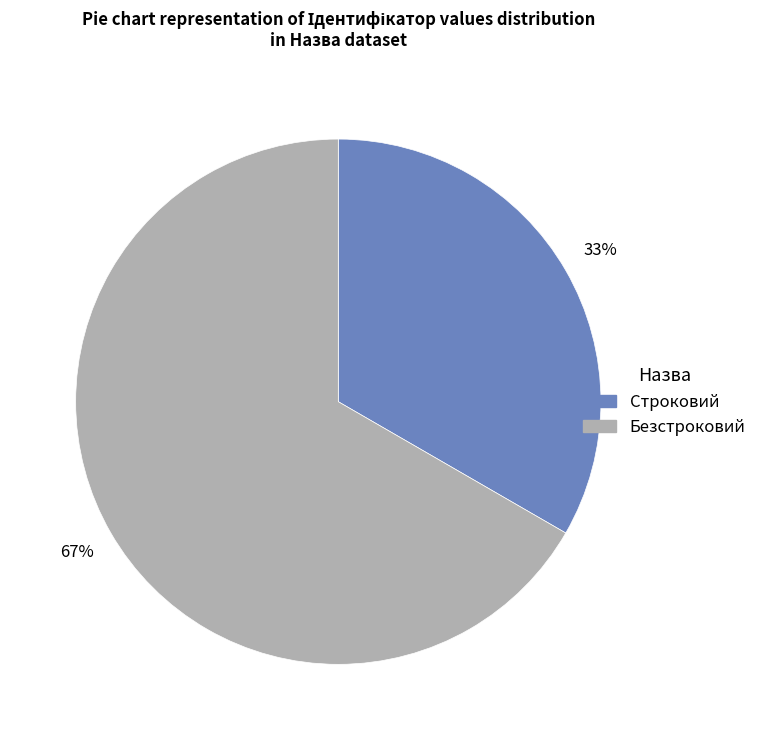

Which has a higher value, Строковий or Безстроковий?

Безстроковий